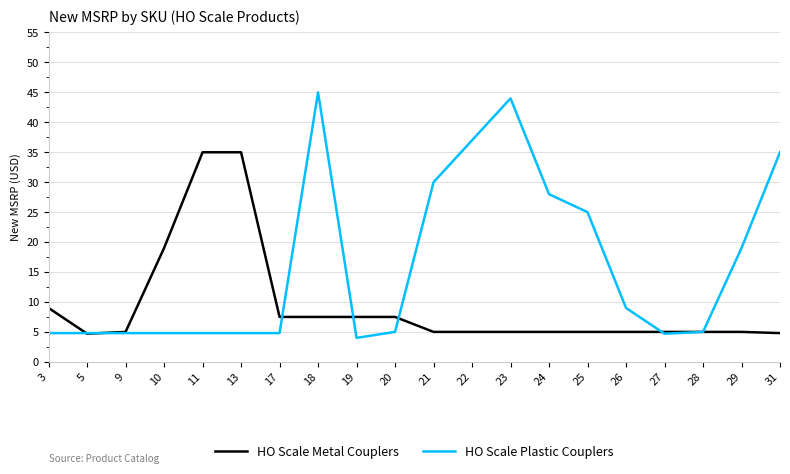

What is the maximum value shown in the chart?

45.0